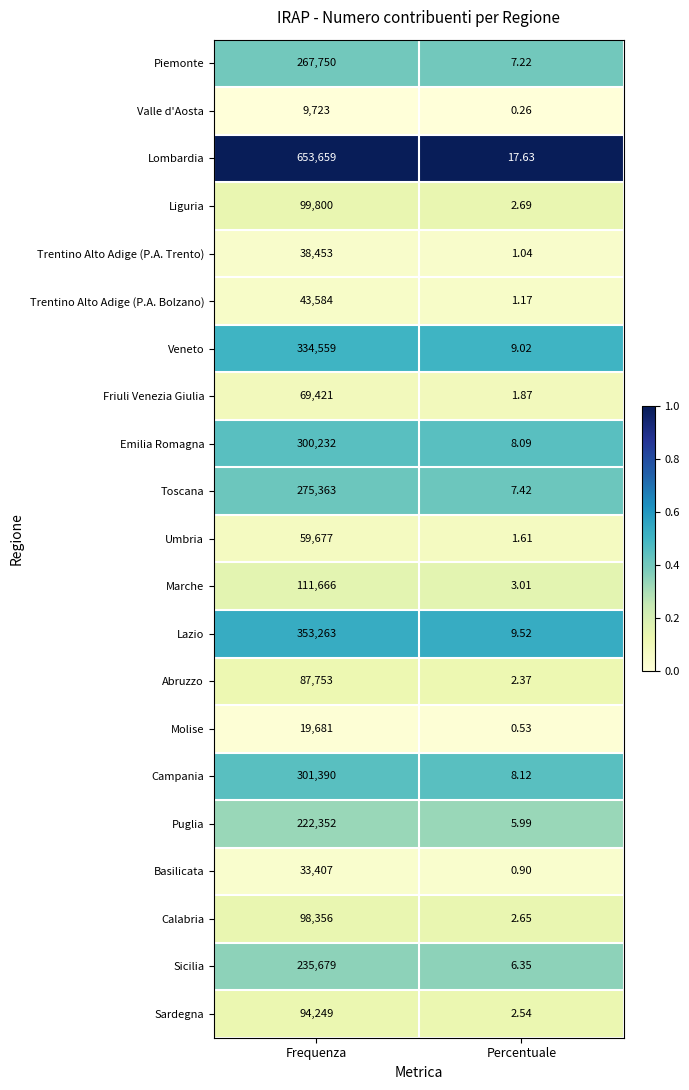

At which label does Marche reach its minimum?

Percentuale